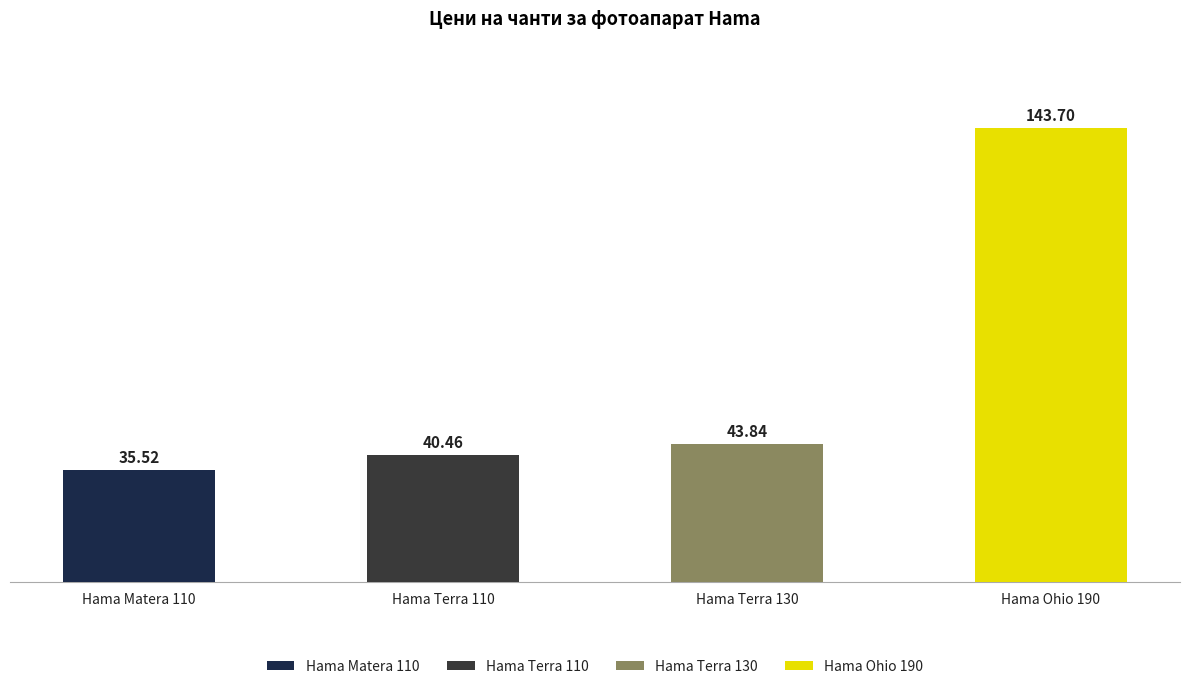

What is the label of the 3rd bar from the left?

Hama Terra 130